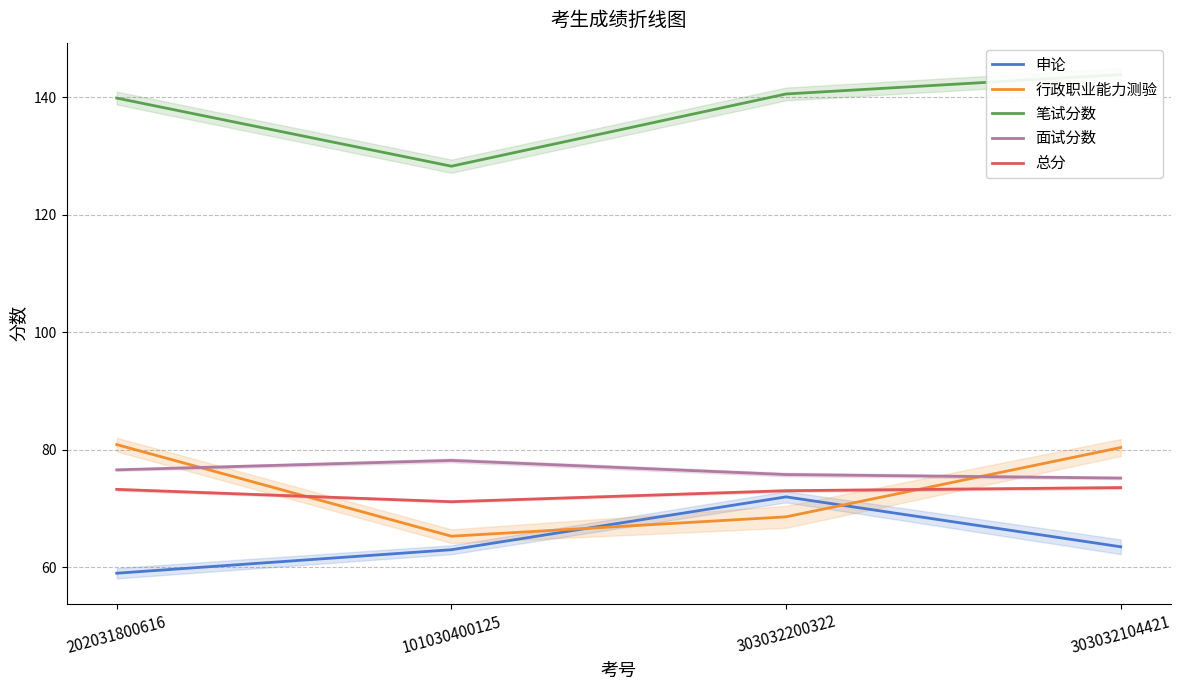

Is this an area chart (filled region under the line)?

No